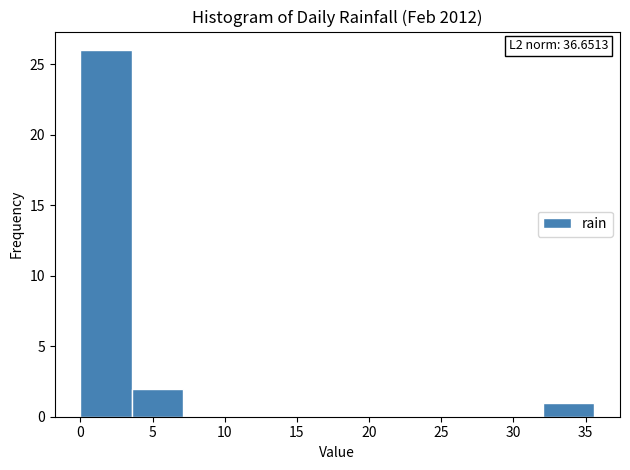

Which range on the x-axis has the tallest bar?

0.0 to 3.5